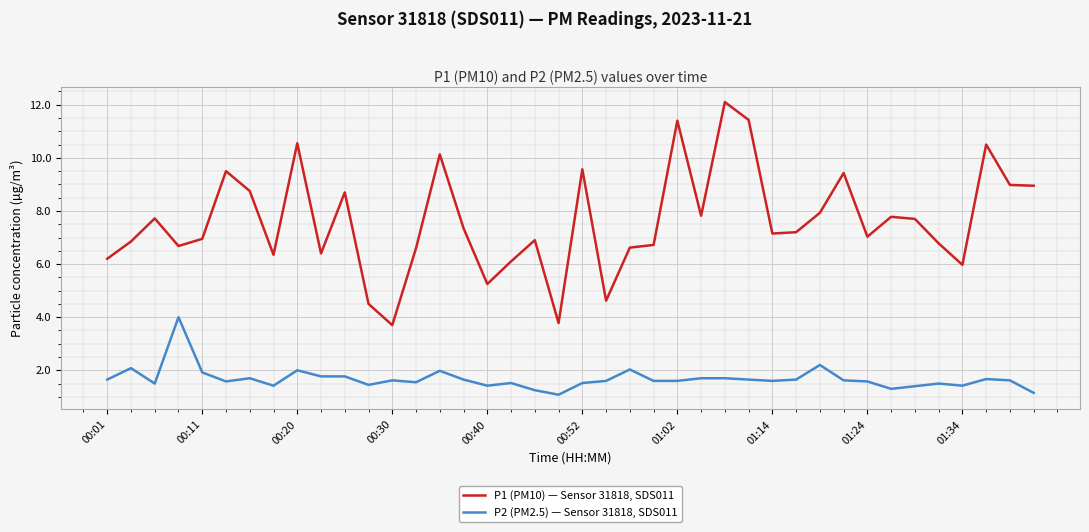

Rank the series by their maximum value, from lowest to highest.

P2 (PM2.5) — Sensor 31818, SDS011, P1 (PM10) — Sensor 31818, SDS011